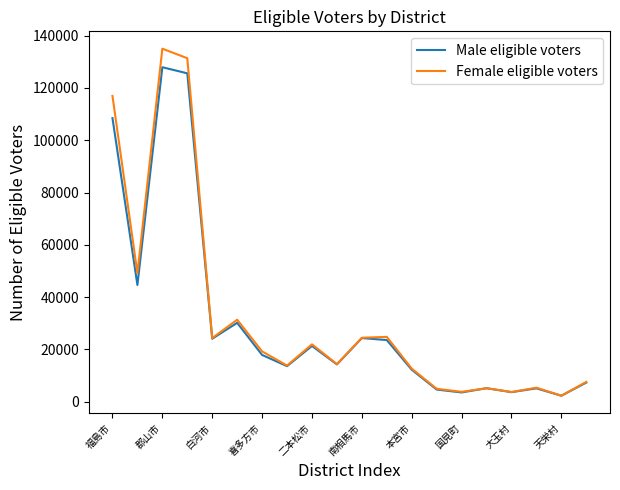

What is the greatest value displayed?

135048